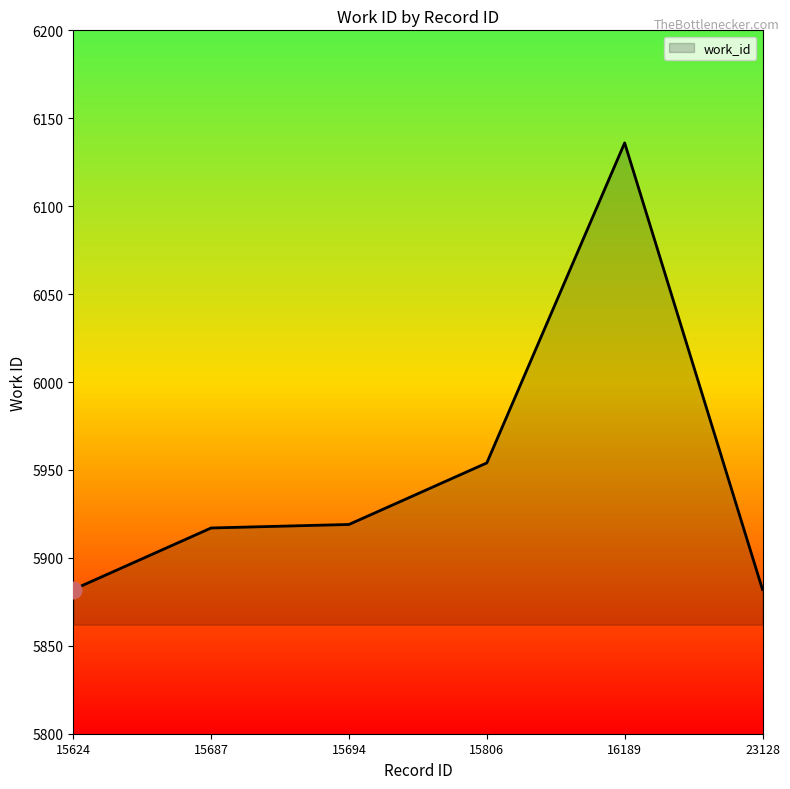

At which label is the value closest to 6009?

15806